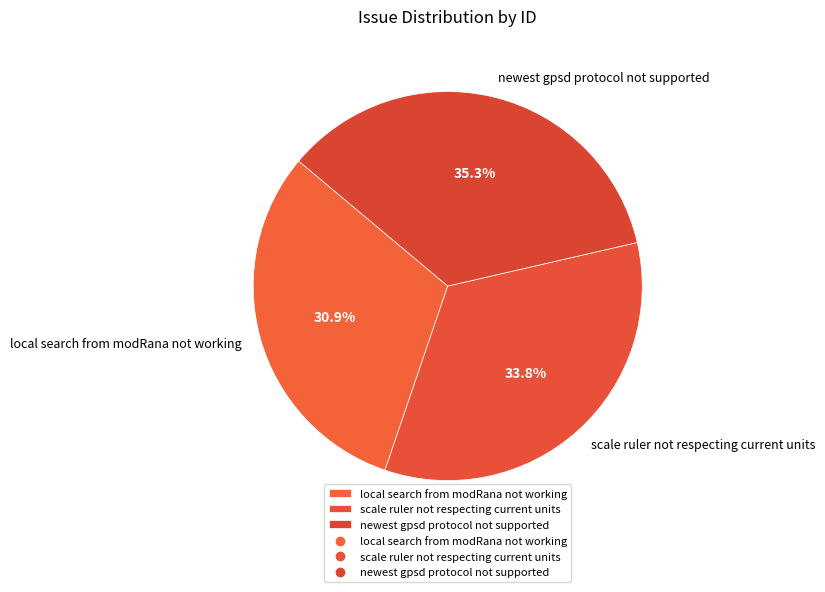

Does local search from modRana not working represent more than half of the total?

No